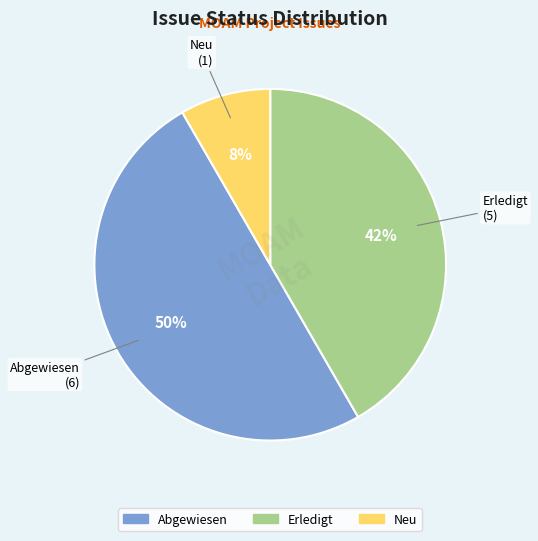

To the nearest percent, what is the average slice percentage?

33%